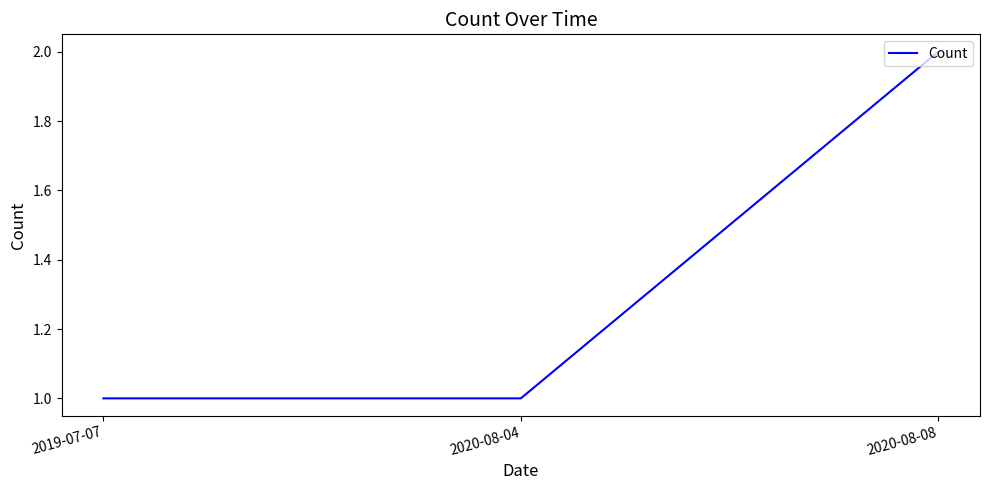

How many categories are shown in the chart?

3